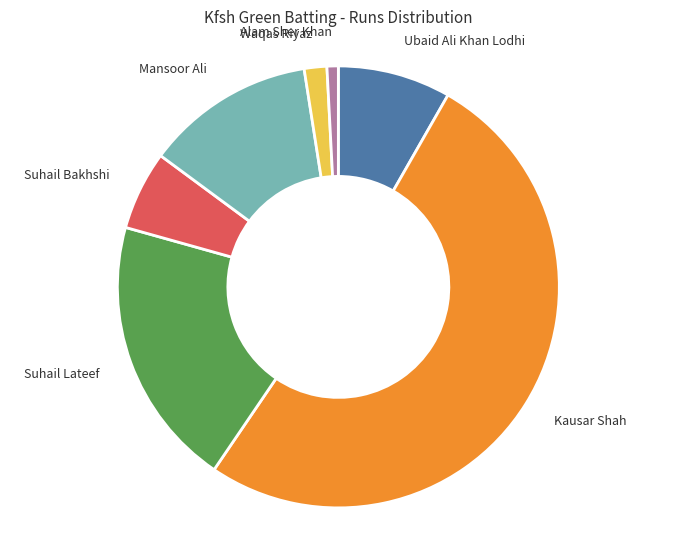

Between Mansoor Ali and Waqas Riyaz, which is larger?

Mansoor Ali